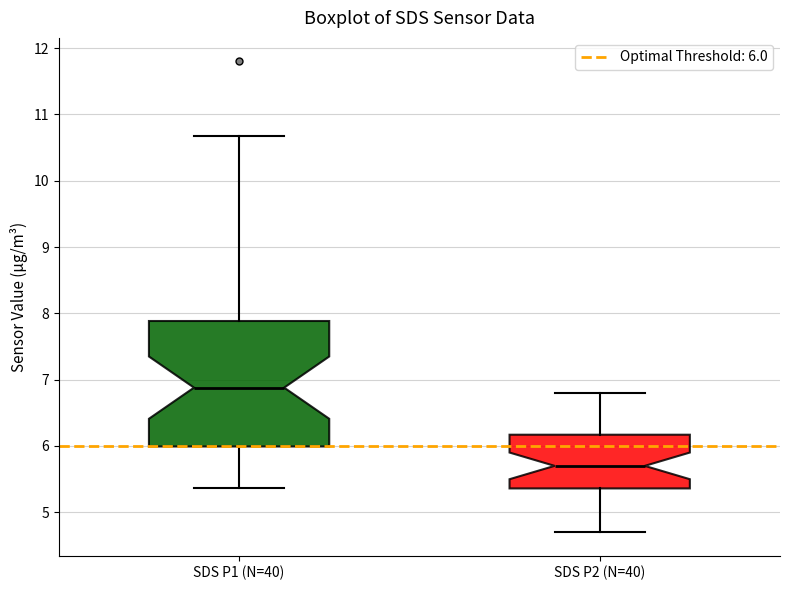

Where does the median line of the box for SDS P1 (N=40) sit on the y-axis? The values are not printed on the chart, so give them approximately, as read against the axis.

6.9